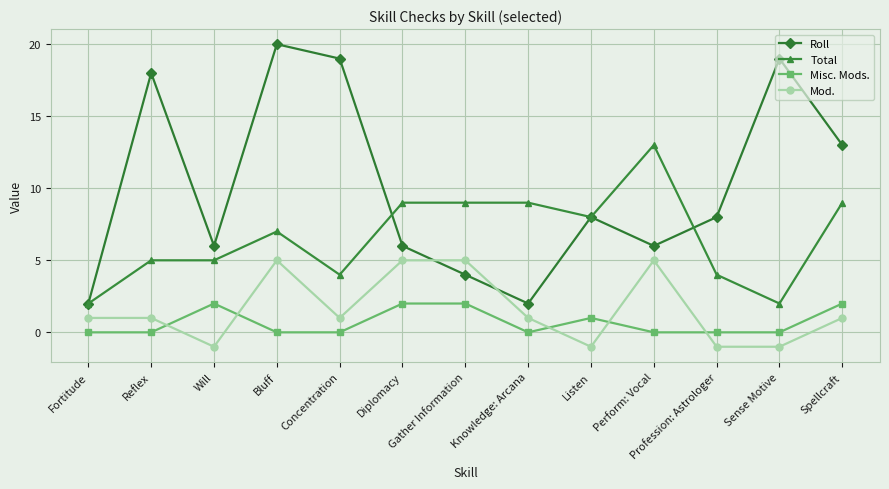

Which series has the largest total across all categories?

Roll